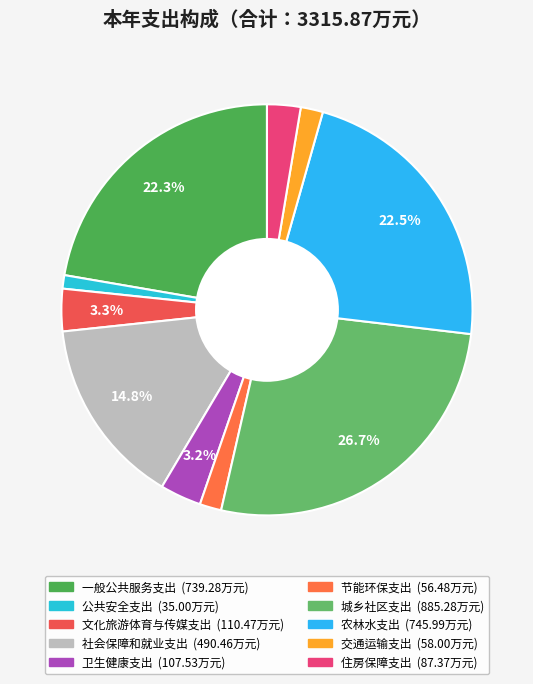

Does 住房保障支出 account for over 50% of the chart?

No